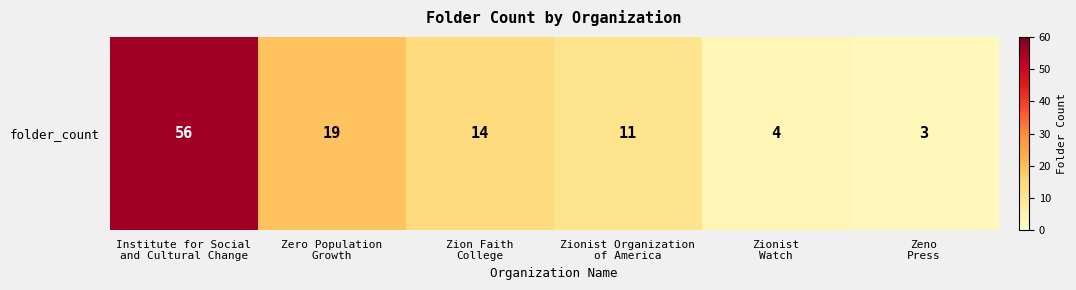

Where is the data nearest to the value 29?

Zero Population
Growth